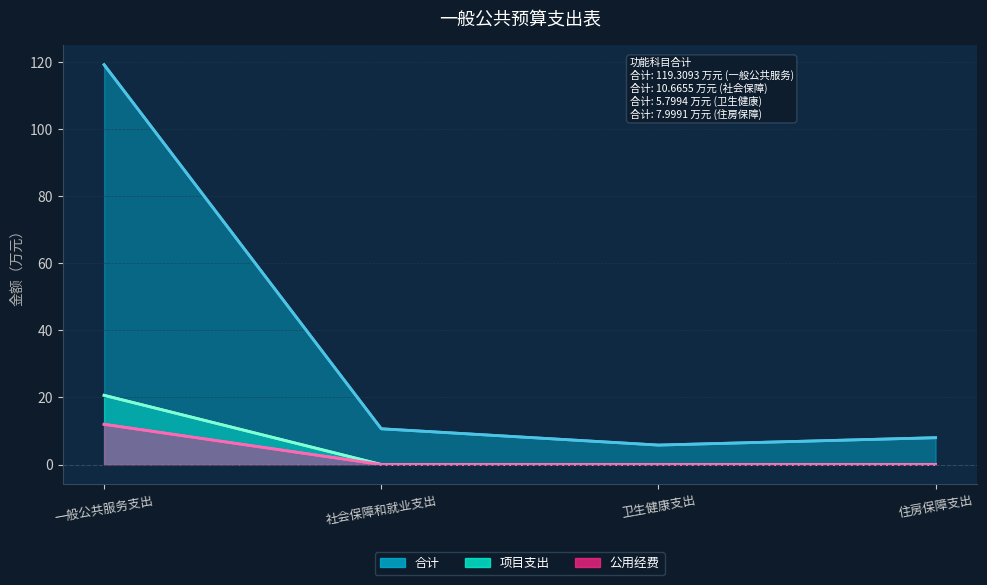

Reading left to right, extract all data points from this chart.

合计: 一般公共服务支出=119.3	社会保障和就业支出=10.7	卫生健康支出=5.8	住房保障支出=8.0
项目支出: 一般公共服务支出=12.0	社会保障和就业支出=0.0	卫生健康支出=0.0	住房保障支出=0.0
公用经费: 一般公共服务支出=20.6	社会保障和就业支出=0.0	卫生健康支出=0.0	住房保障支出=0.0